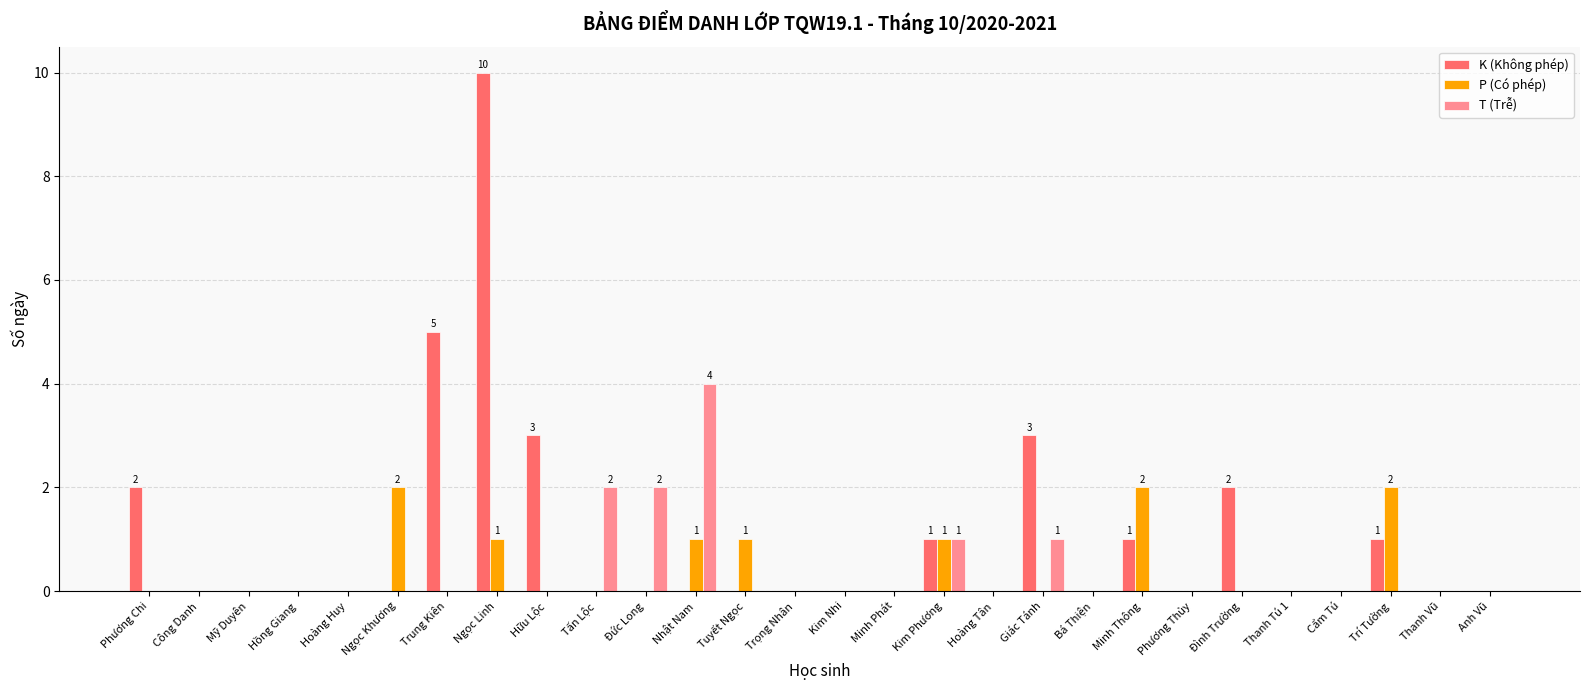

How many T (Trễ) values are between 0 and 1?

25